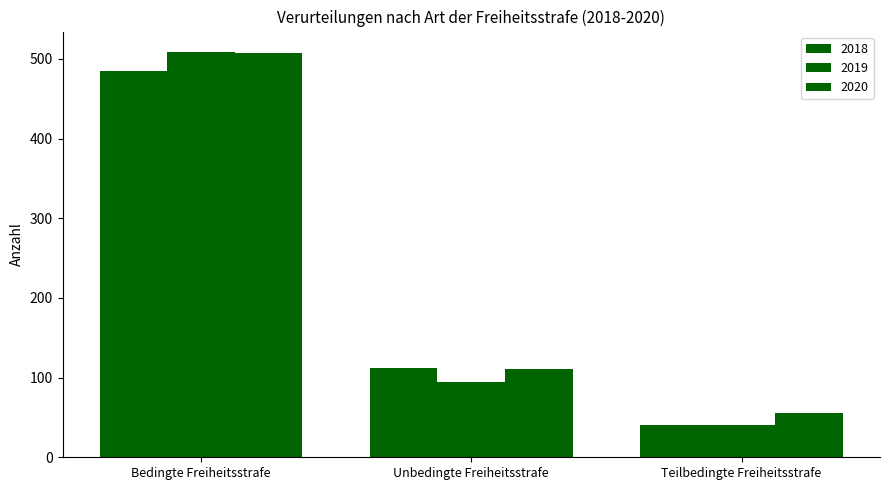

How many data points in 2020 are less than 111?

1